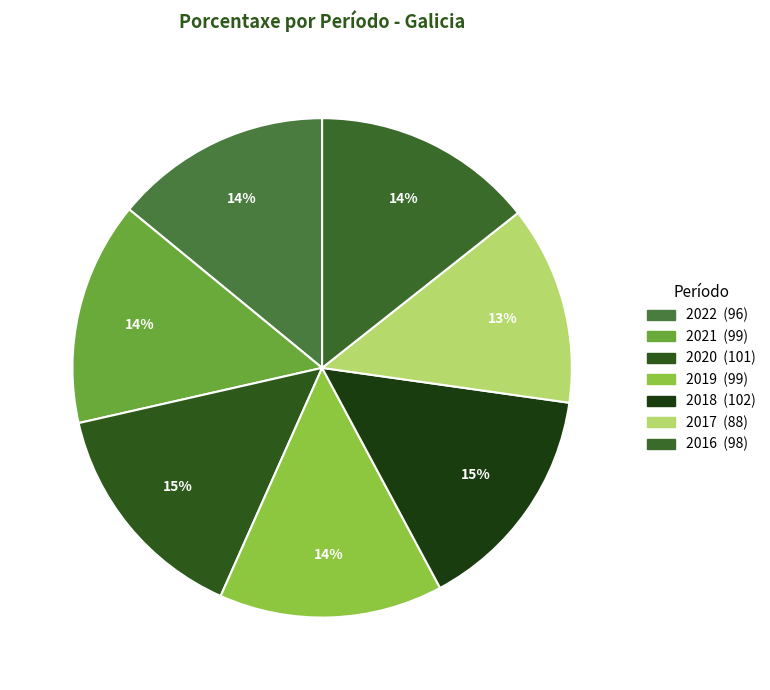

What percentage is the 2021 slice, to the nearest percent?

14%